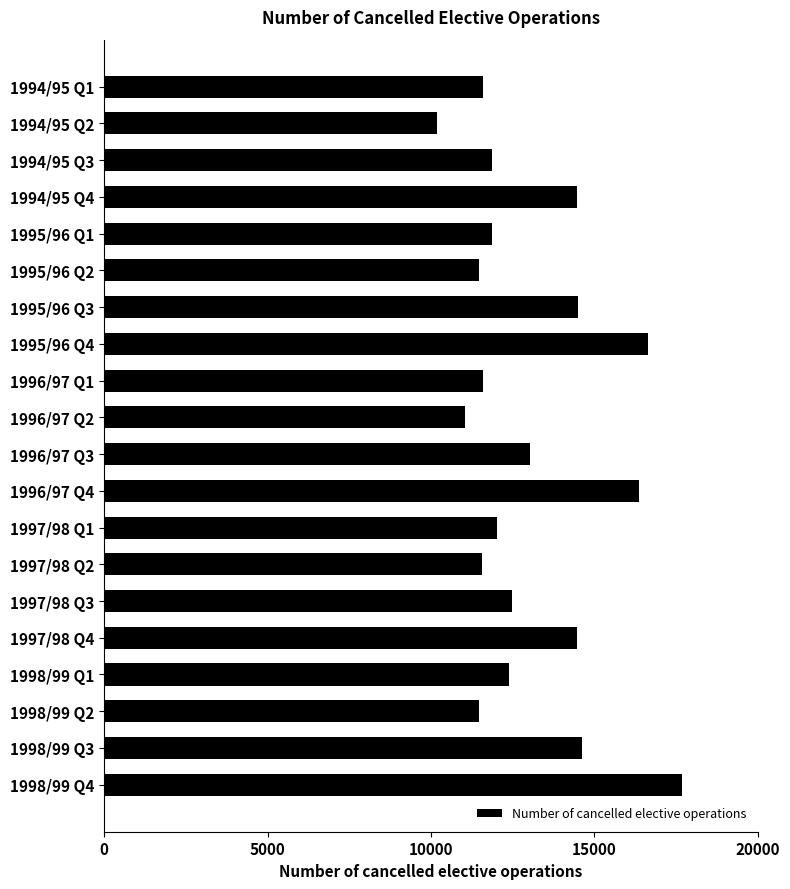

Which category has the lowest value across all series?

1994/95 Q2